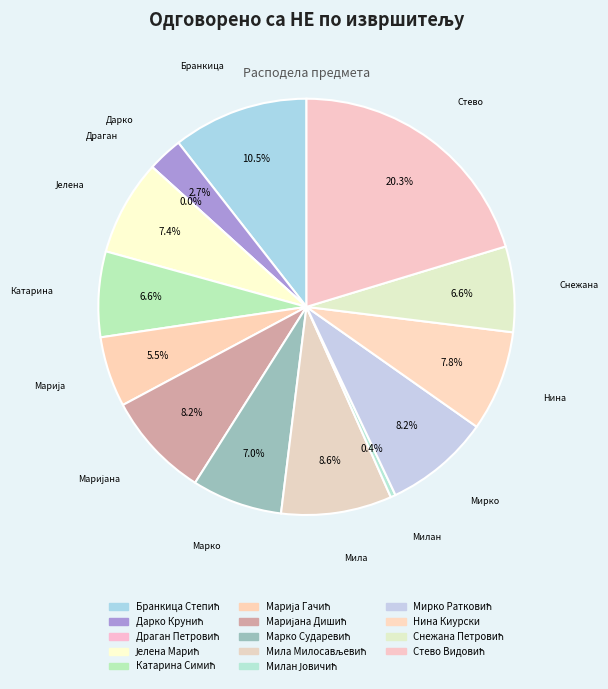

What is the change in value from Драган Петровић to Јелена Марић?

+19